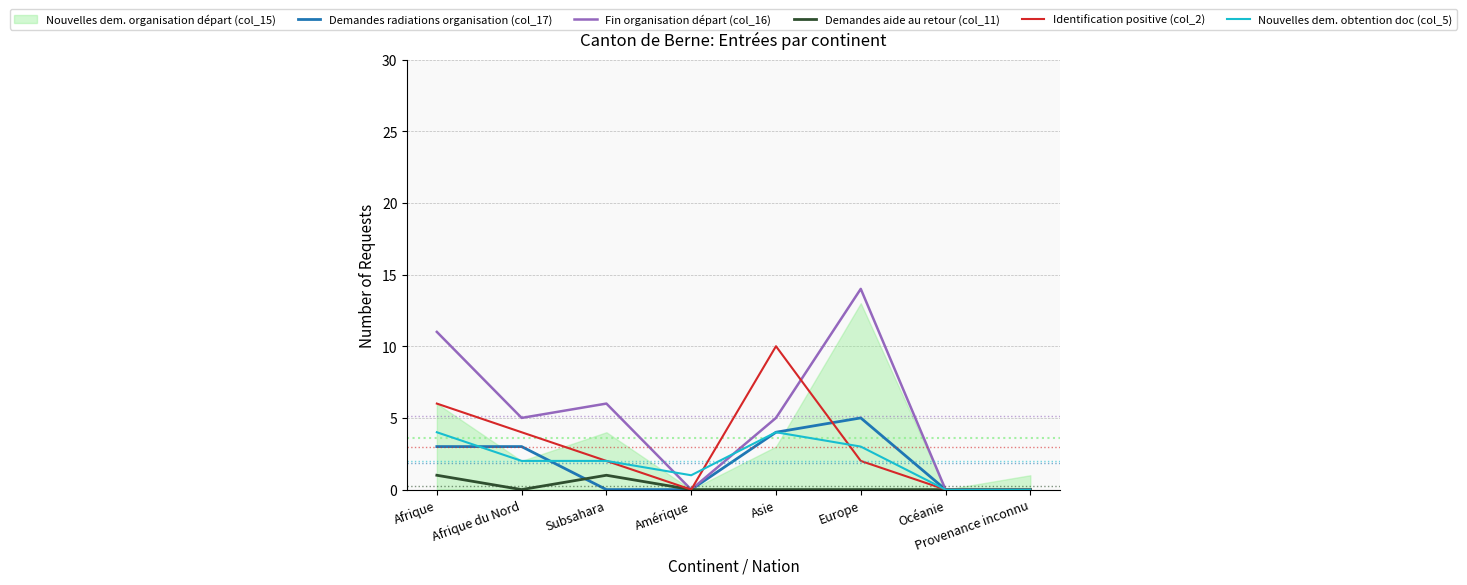

Which series has the largest range (max minus min)?

Fin organisation départ (col_16)